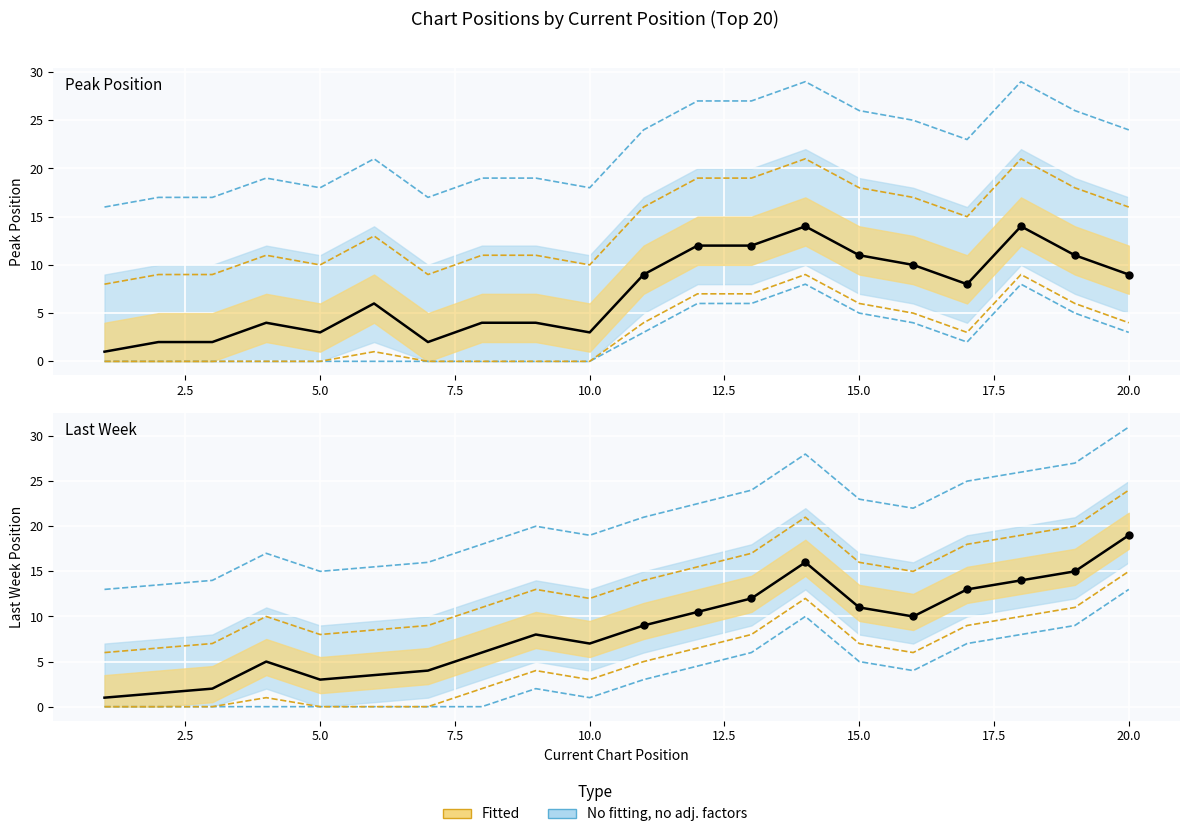

Approximately how many times larger is the value at 16 compared to 20?

1.0